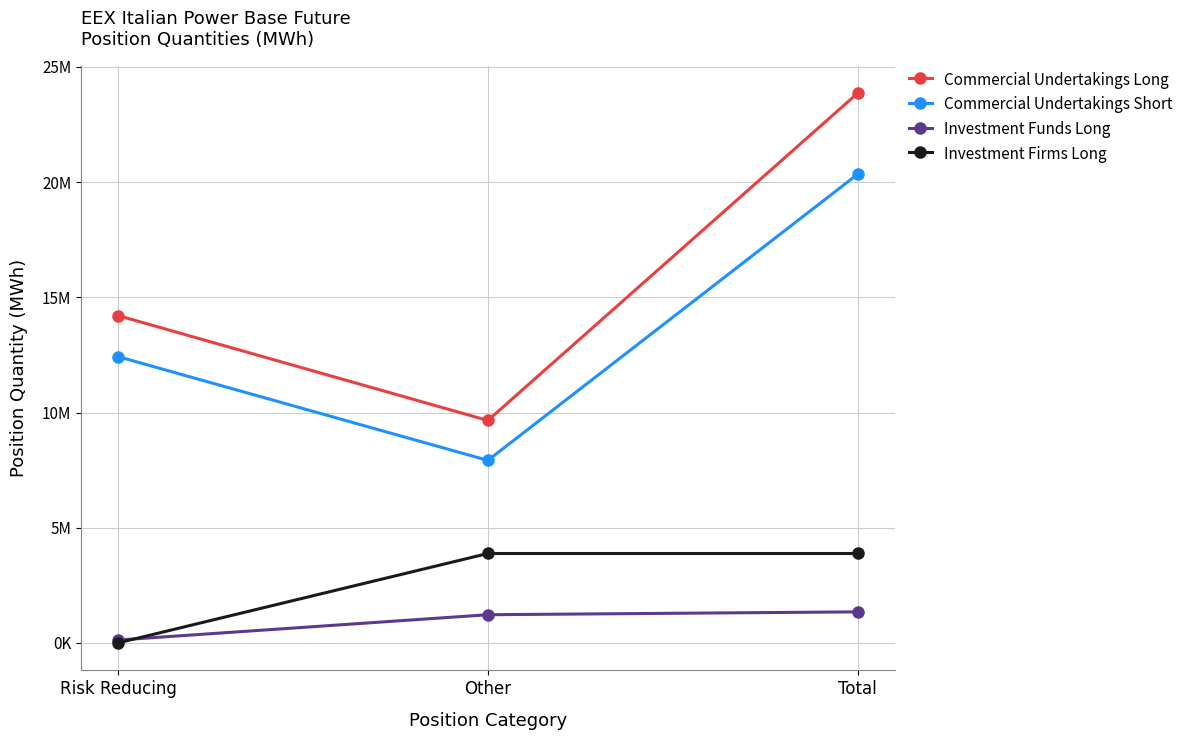

Is it true that Investment Firms Long equals 0.0 at Risk Reducing?

True